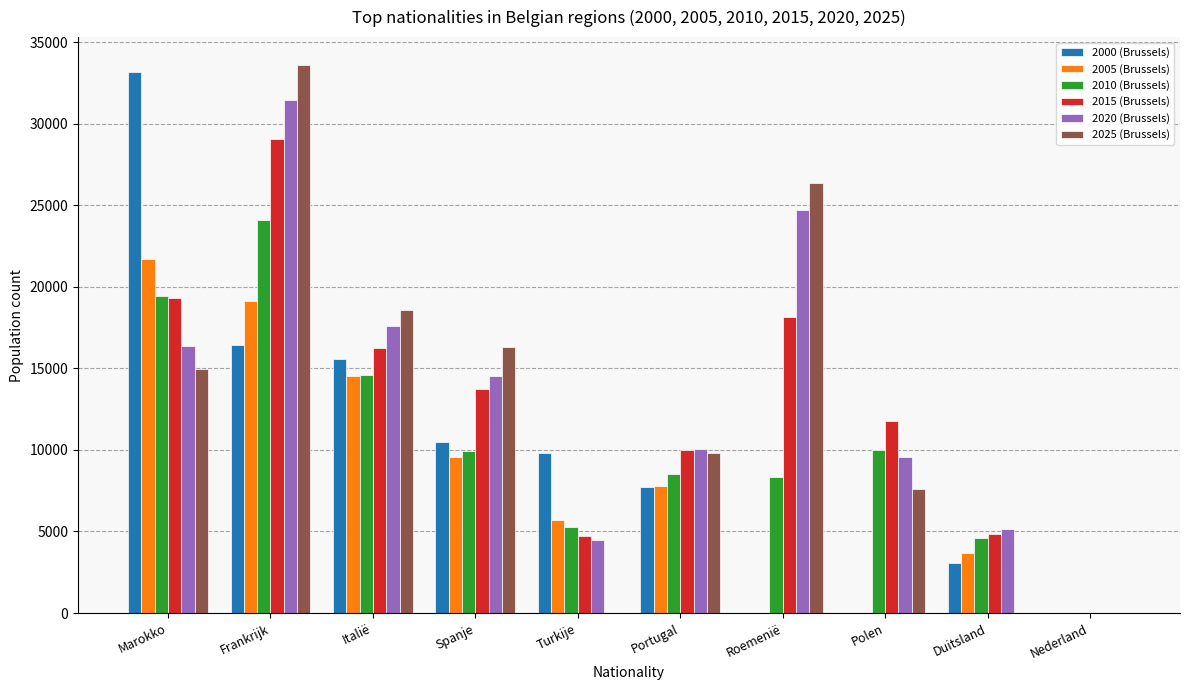

What is the average value of the 2005 (Brussels) series?

8212